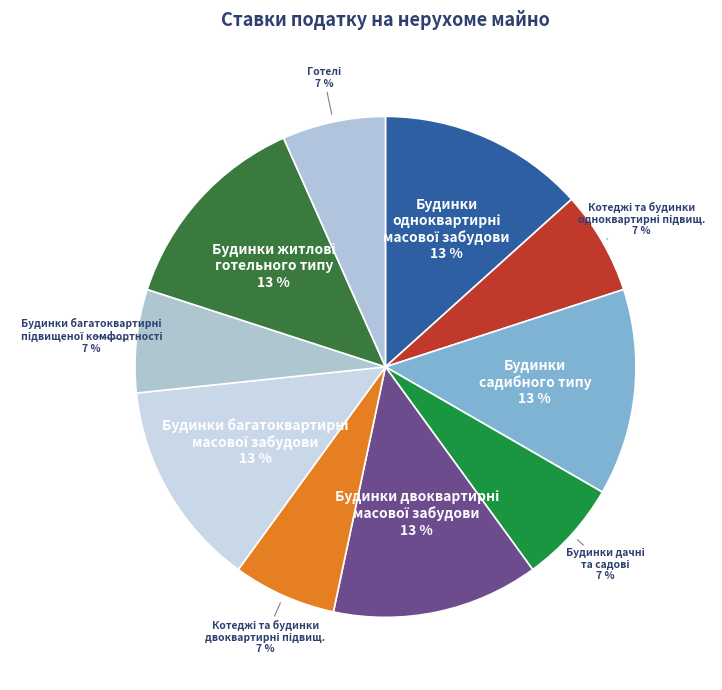

Rank the categories by value from highest to lowest.

Будинки одноквартирні масової забудови, Будинки садибного типу, Будинки двоквартирні масової забудови, Будинки багатоквартирні масової забудови, Будинки житлові готельного типу, Котеджі та будинки одноквартирні підвищеної комфортності, Будинки дачні та садові, Котеджі та будинки двоквартирні підвищеної комфортності, Будинки багатоквартирні підвищеної комфортності, Готелі